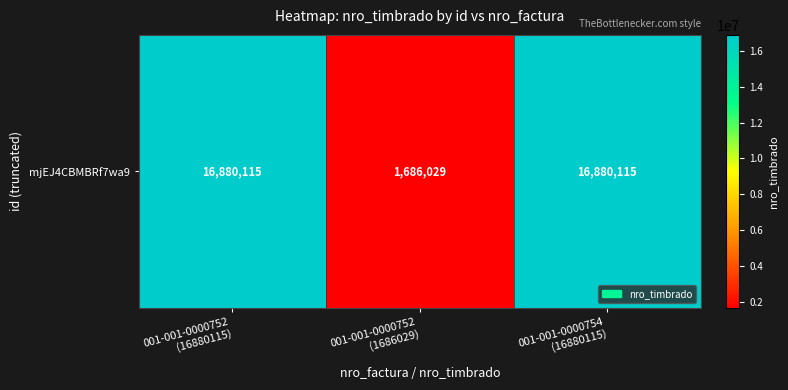

Where is the data nearest to the value 9283072?

001-001-0000752
(16880115)